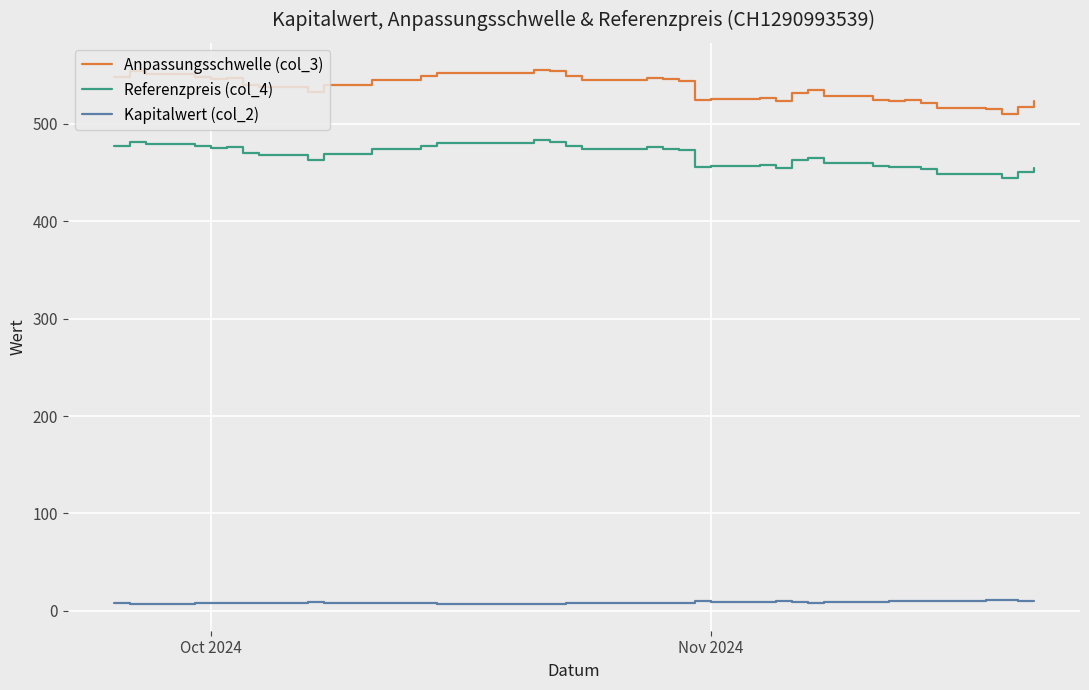

Which series has the largest range (max minus min)?

Anpassungsschwelle (col_3)